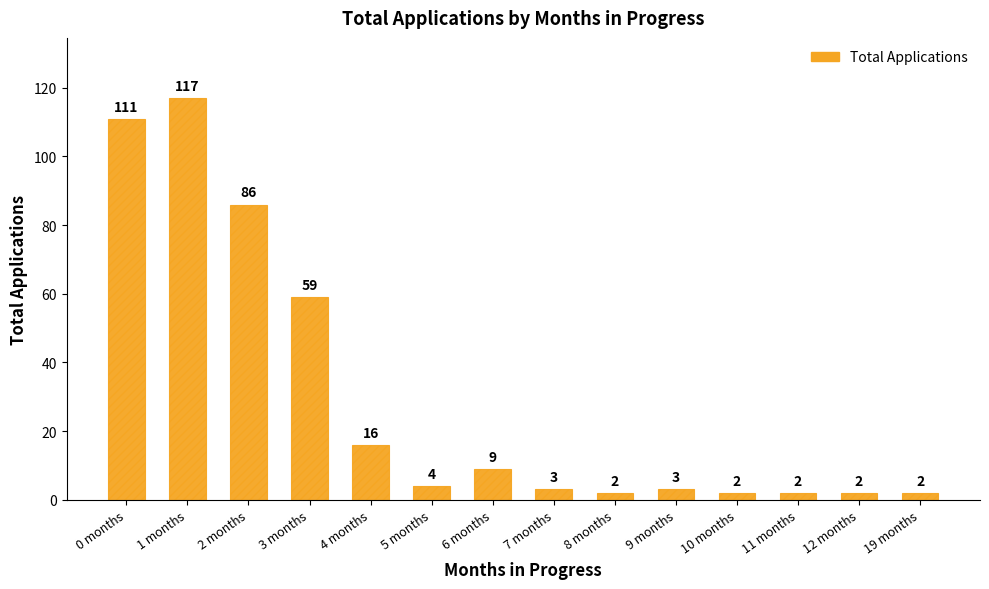

What is the sum of all values?

418